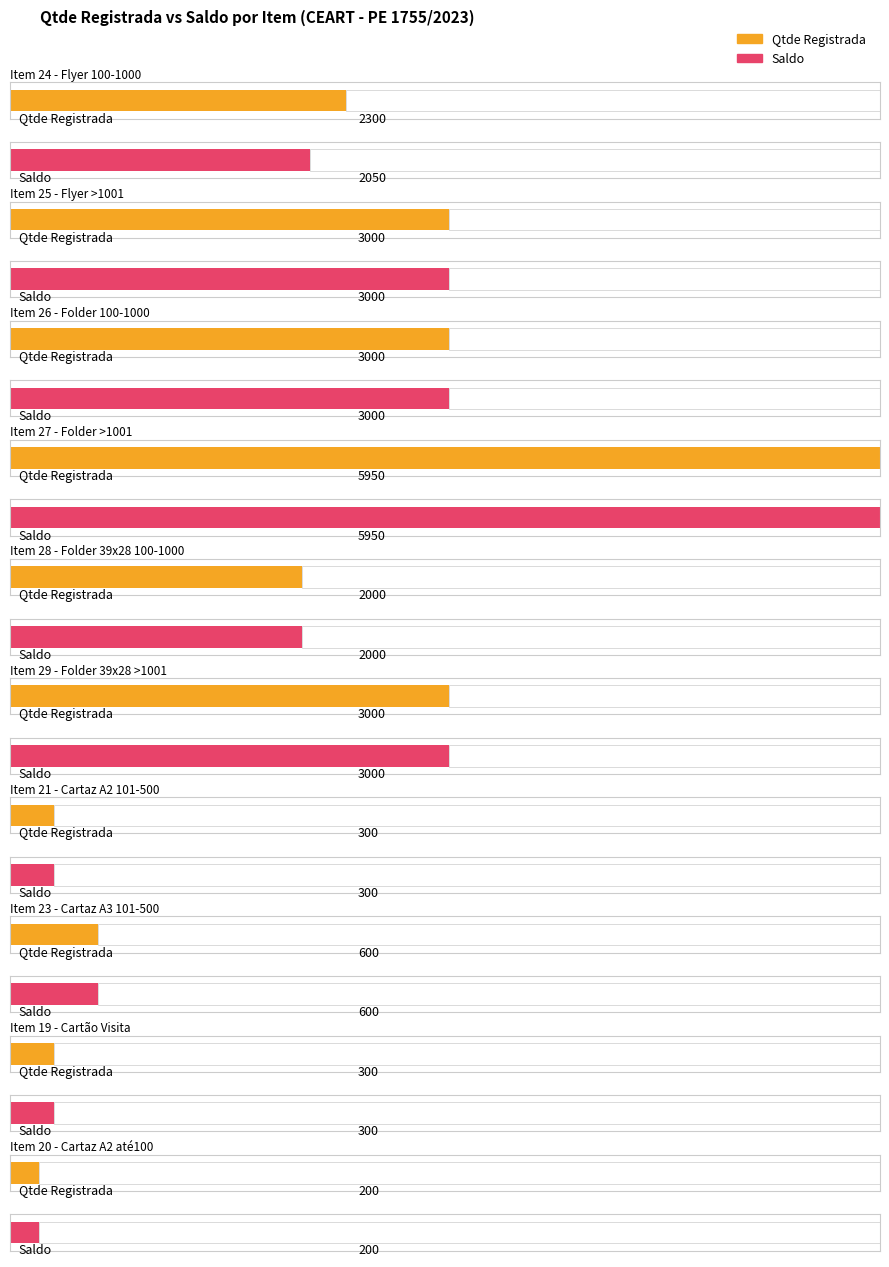

Is it true that Saldo equals 4471 at Item 25?

False